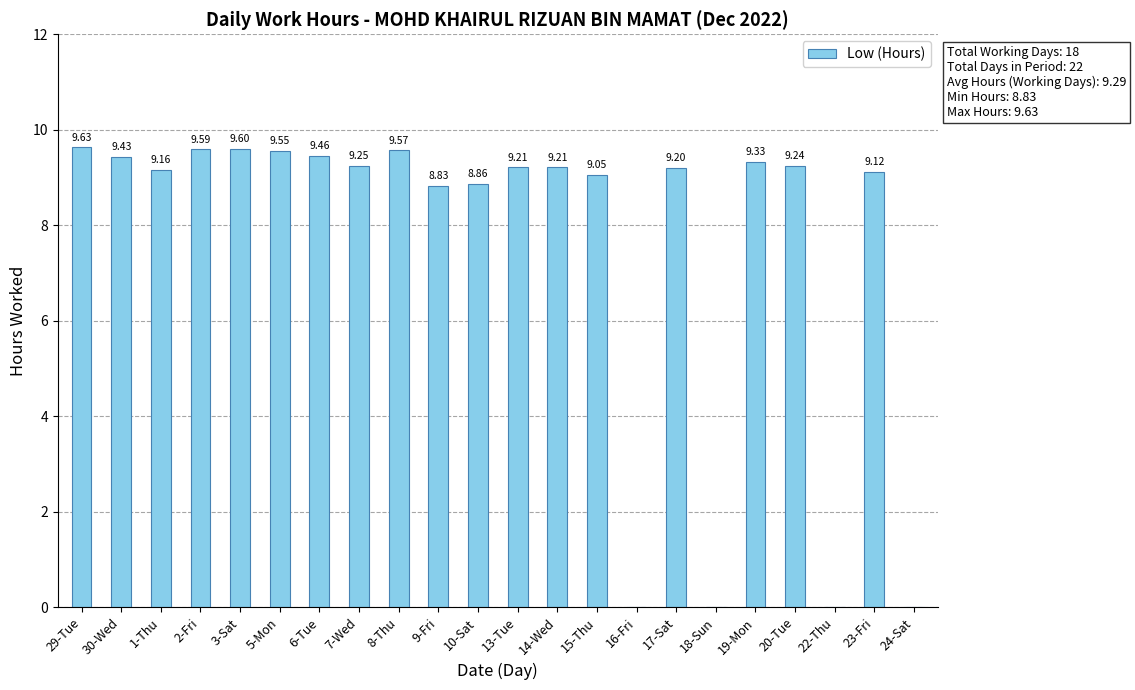

Approximately how many times larger is the value at 7-Wed compared to 20-Tue?

1.0